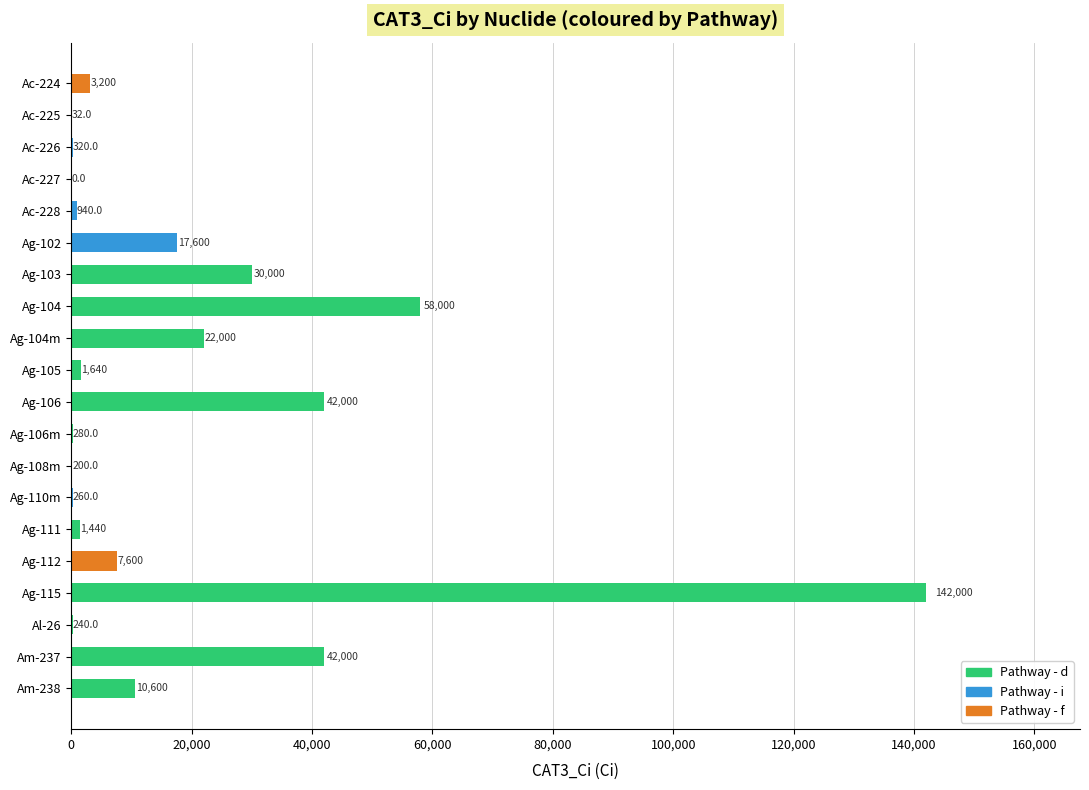

Approximately how many times larger is the value at Ac-228 compared to Ag-105?

0.6